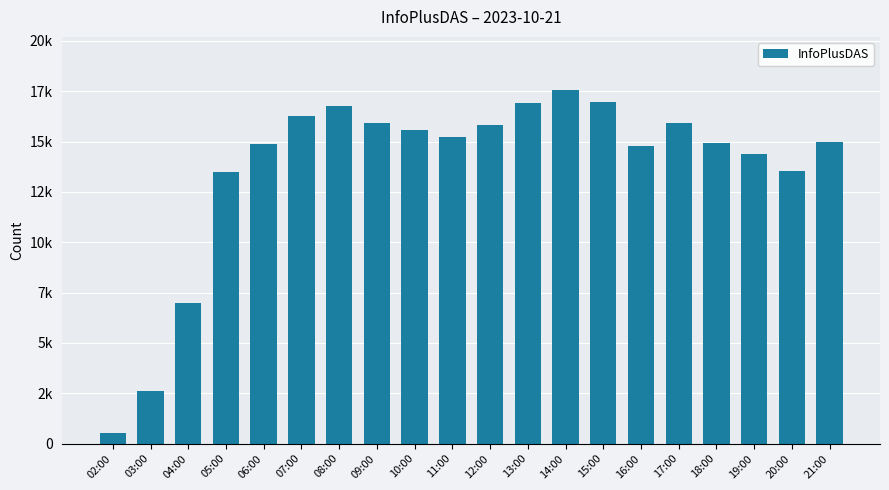

What is the value of the 6th bar from the left?

16287